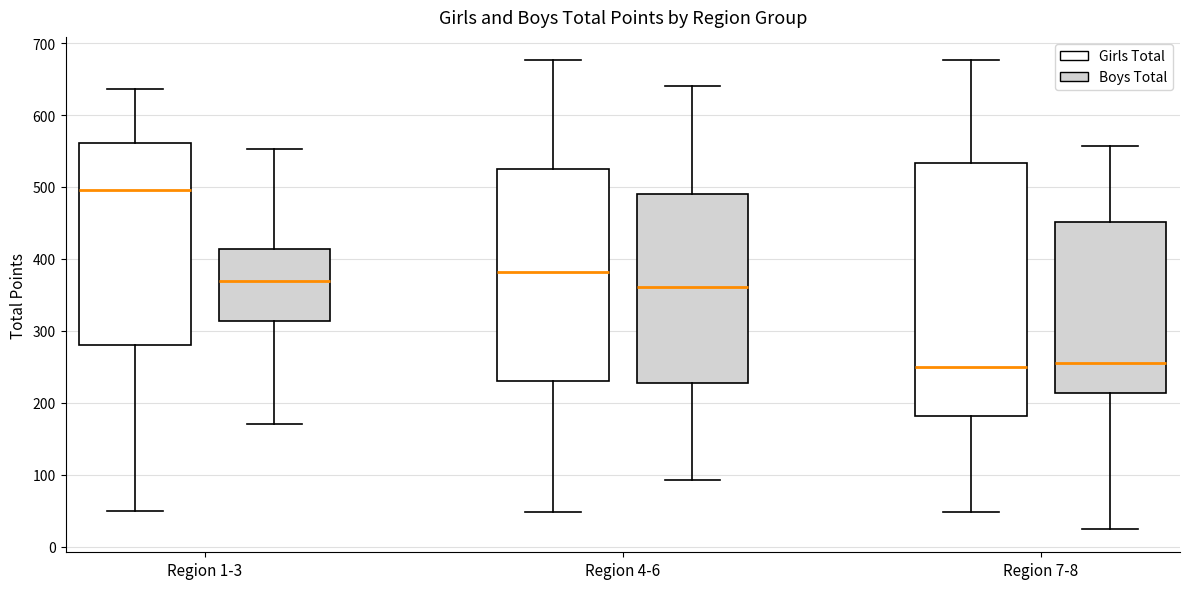

Where does the median line of the box for Region 1-3 (Girls Total) sit on the y-axis? The values are not printed on the chart, so give them approximately, as read against the axis.

500